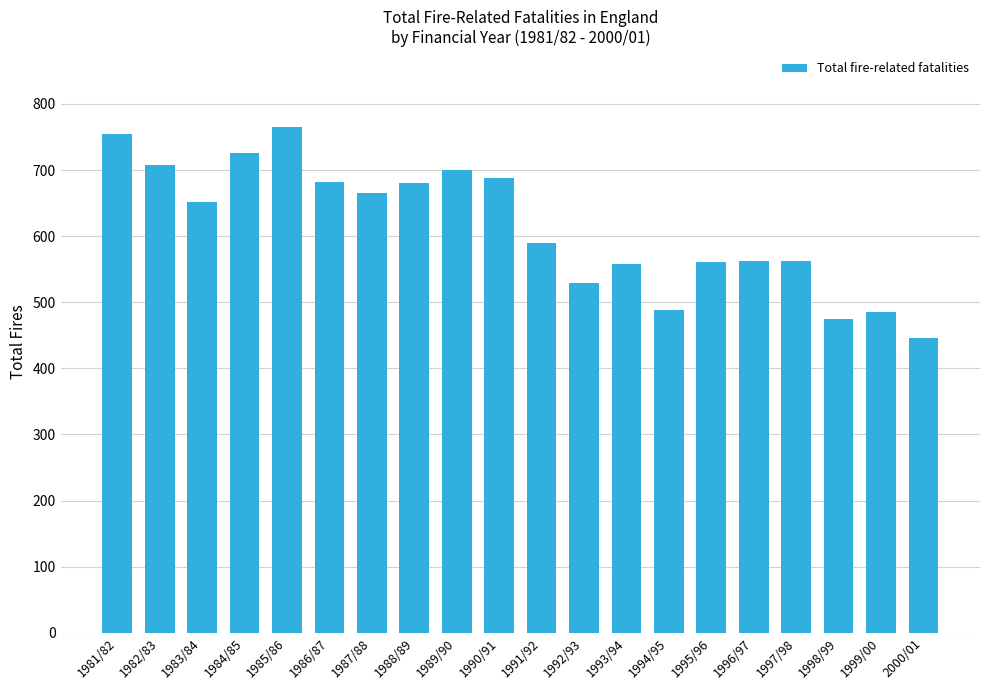

What is the label of the 17th bar from the left?

1997/98